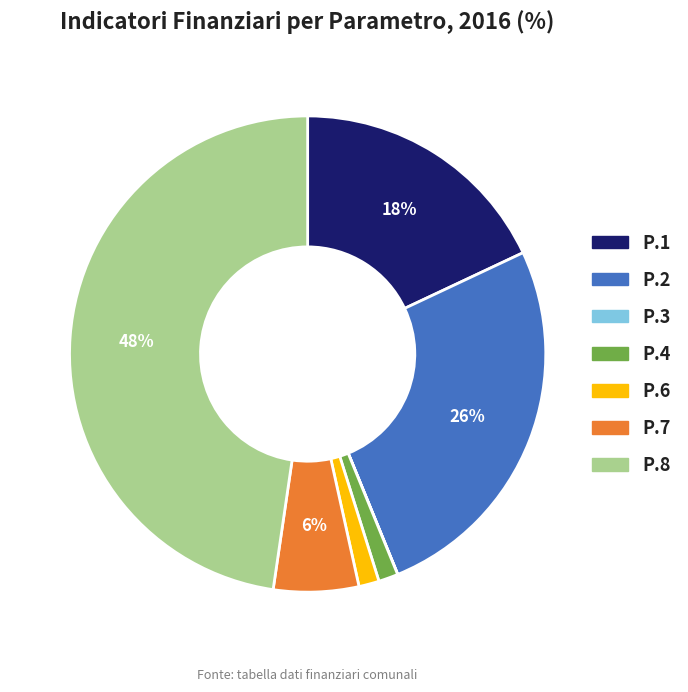

To the nearest percent, what portion does P.6 represent?

1%